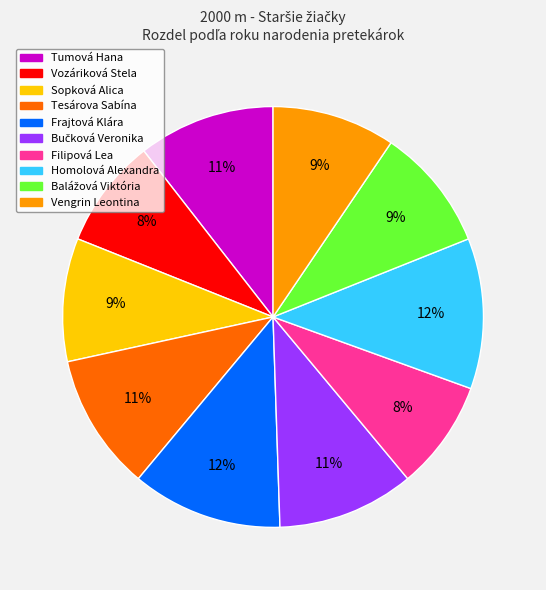

To the nearest percent, what is the average slice percentage?

10%